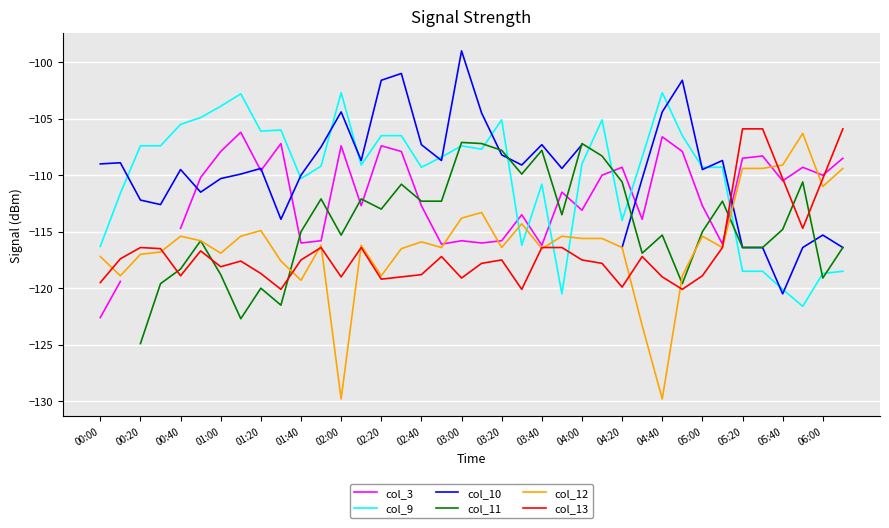

What is the difference between the second highest and minimum values in the col_13 series?

14.2